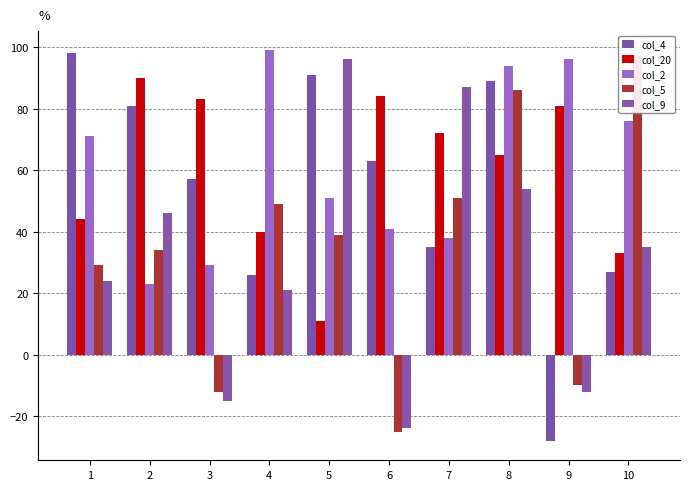

At which label does col_4 reach its minimum?

9